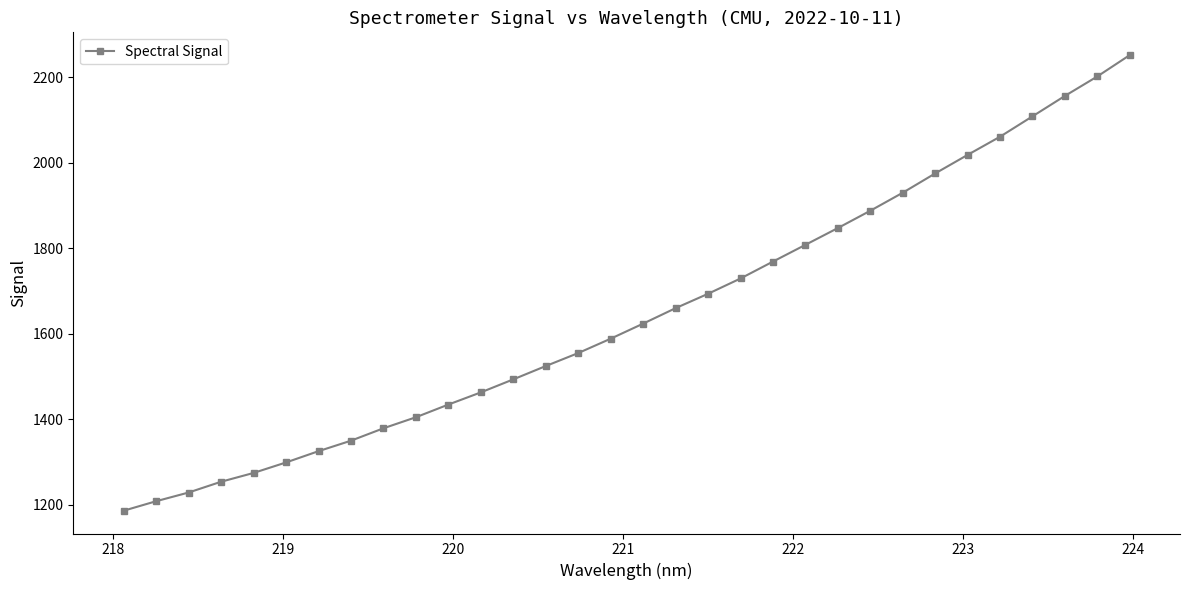

What is the value of the 16th point from the left?

1588.3